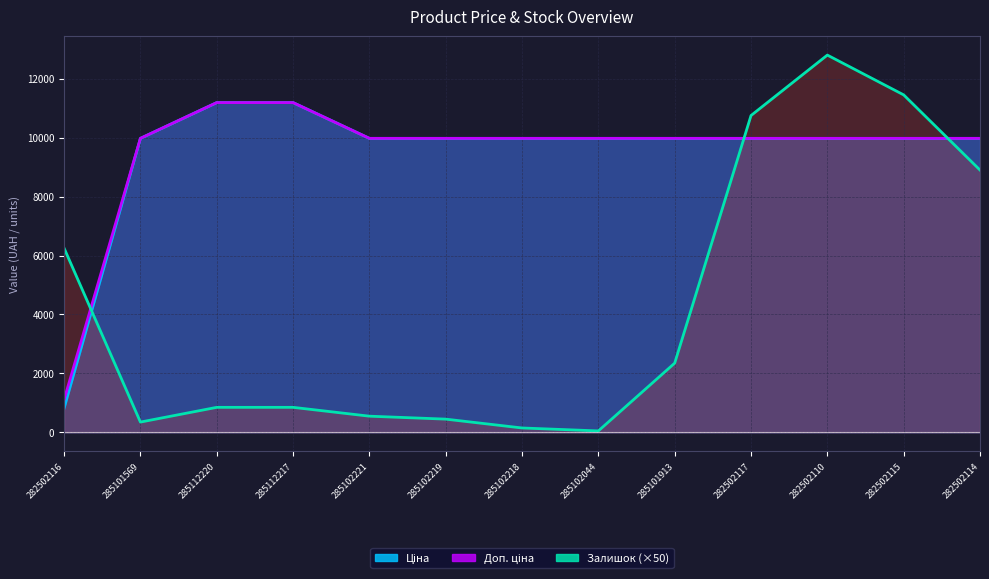

What position from the right is 282502110?

3